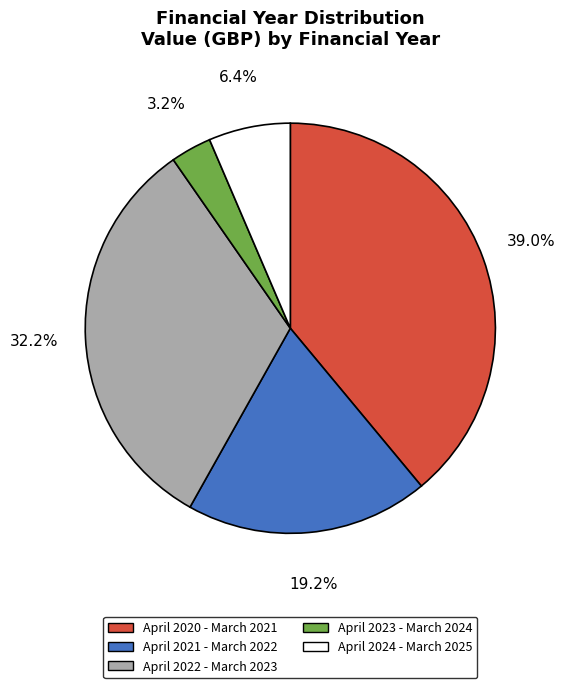

The April 2020 - March 2021 slice represents 39% of the pie. True or false?

True